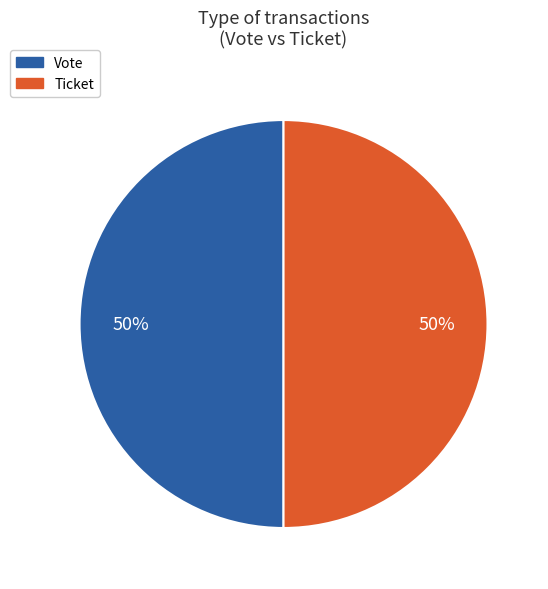

How many slices are in this pie chart?

2